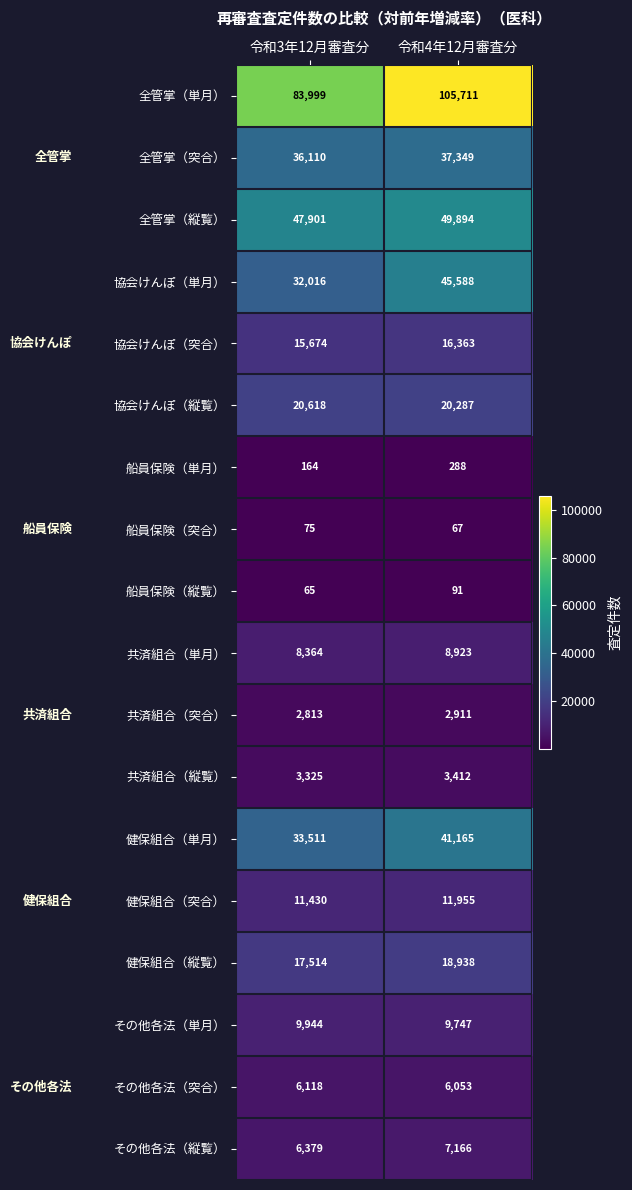

Which series has the largest range (max minus min)?

全管掌（単月）